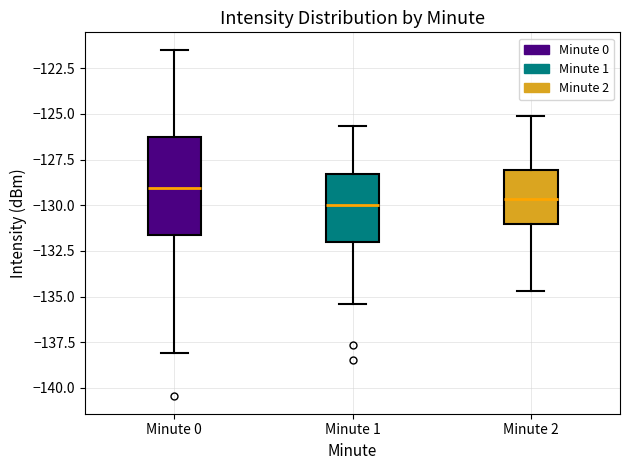

Which box has the highest median line?

Minute 0